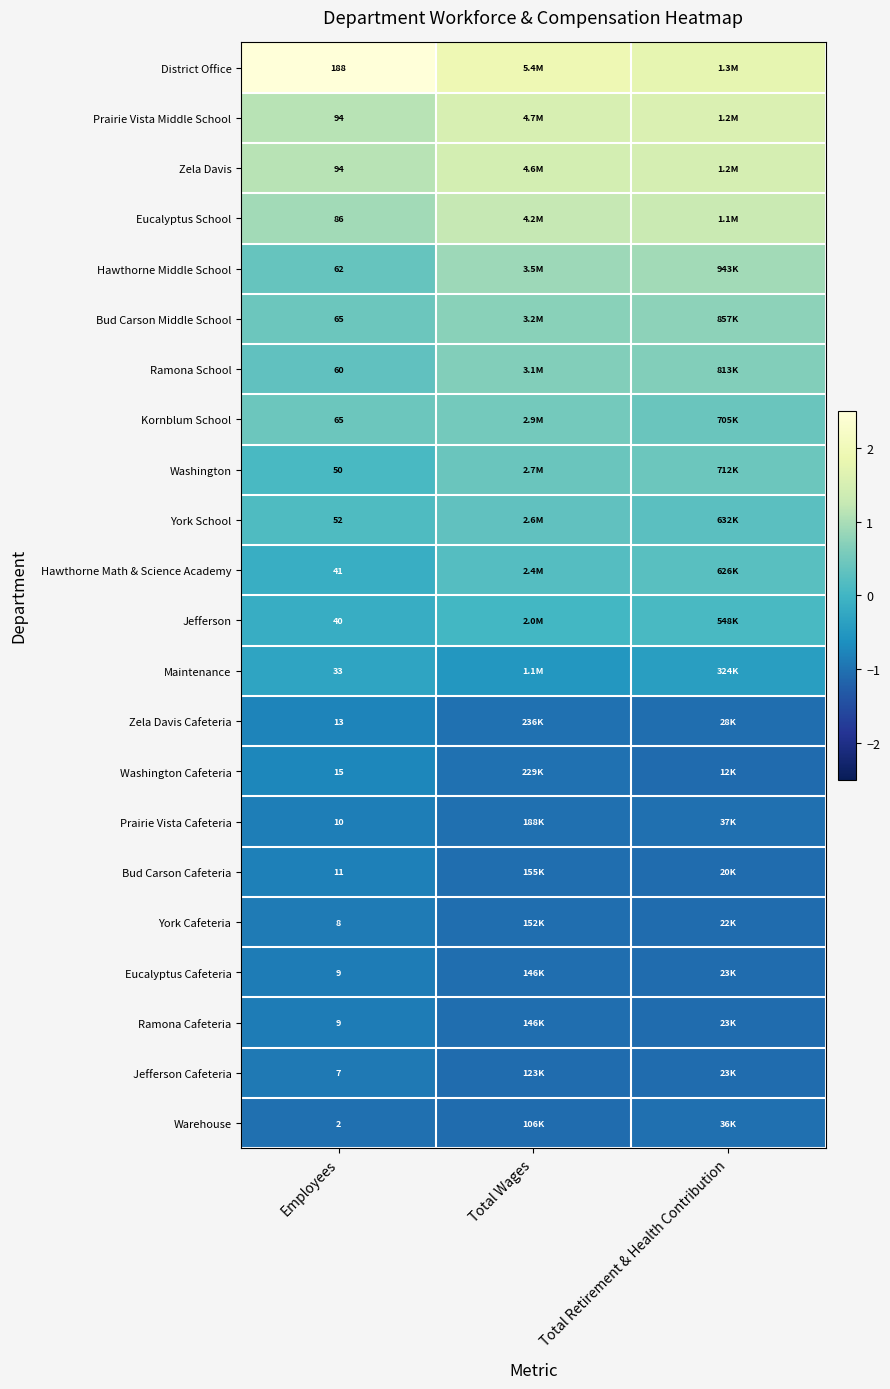

Which series has the largest total across all categories?

District Office